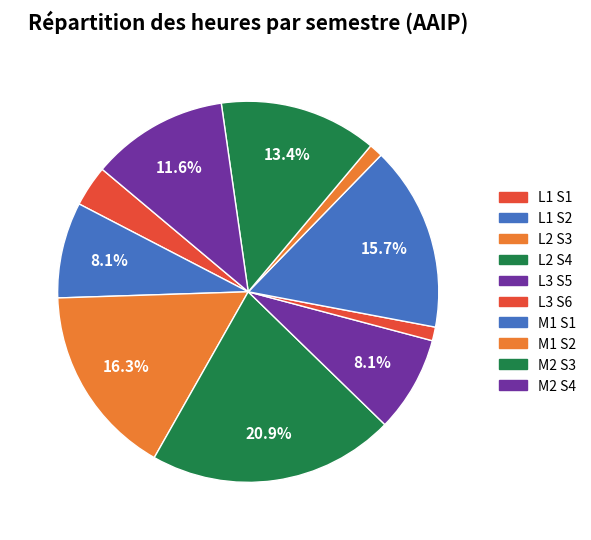

Count the number of slices in the pie.

10